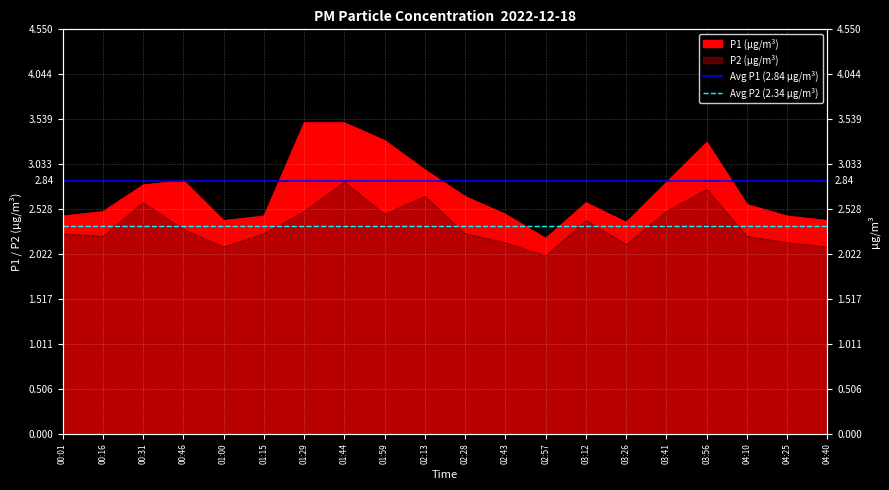

At which label is Avg P1 (2.84 µg/m³) closest to 2?

00:01